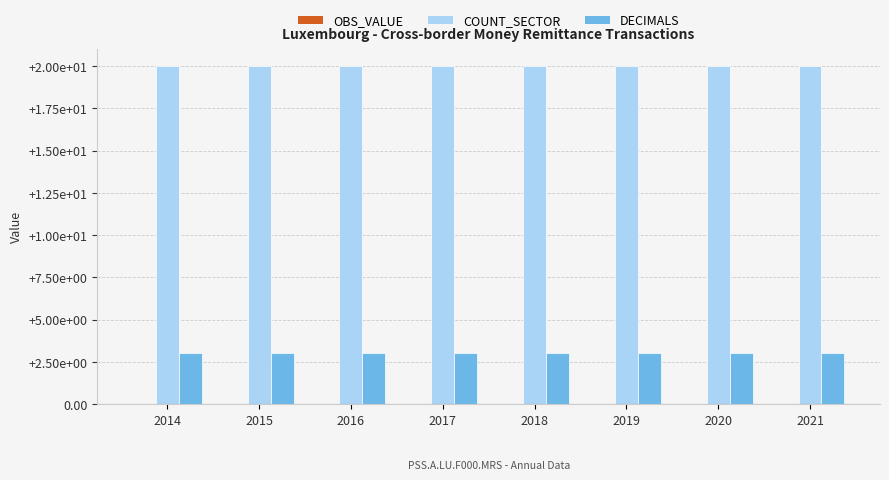

Reading right to left, what are all the values shown in this chart?

OBS_VALUE: 0.0	0.0	0.0	0.0	0.0	0.0	0.0	0.0
COUNT_SECTOR: 20.0	20.0	20.0	20.0	20.0	20.0	20.0	20.0
DECIMALS: 3.0	3.0	3.0	3.0	3.0	3.0	3.0	3.0